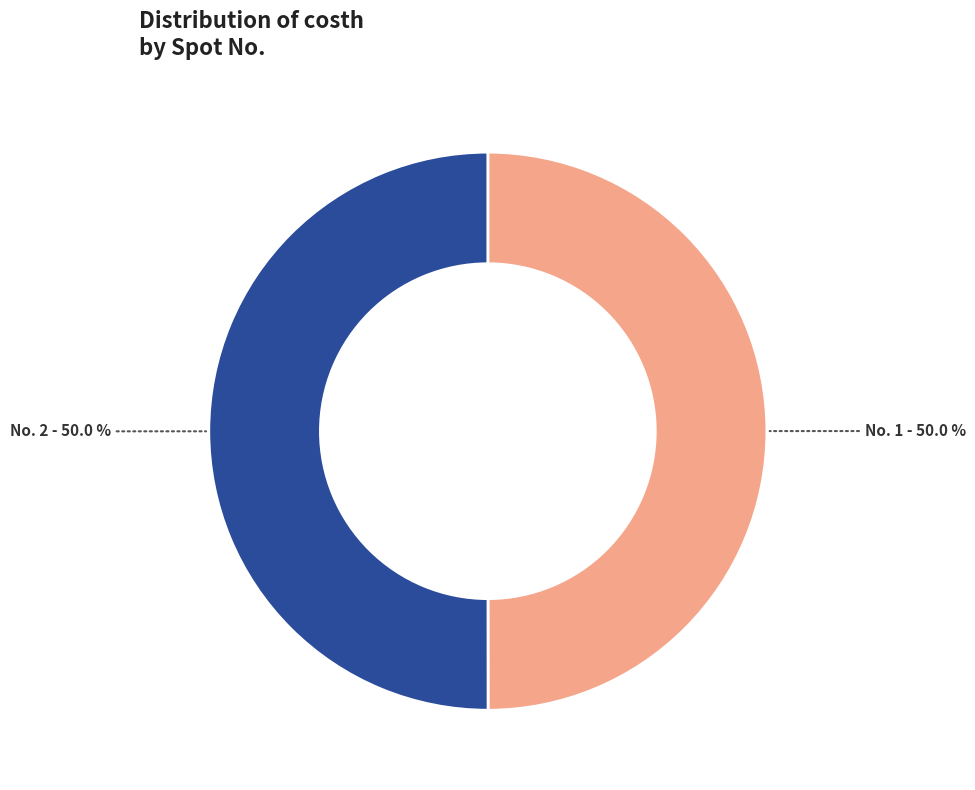

How many segments does this pie chart have?

2